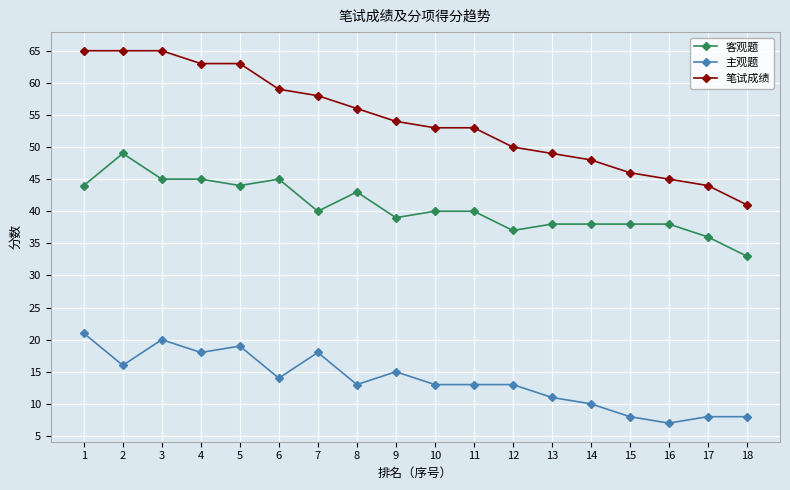

True or false: 客观题 and 主观题 cross at least once.

False